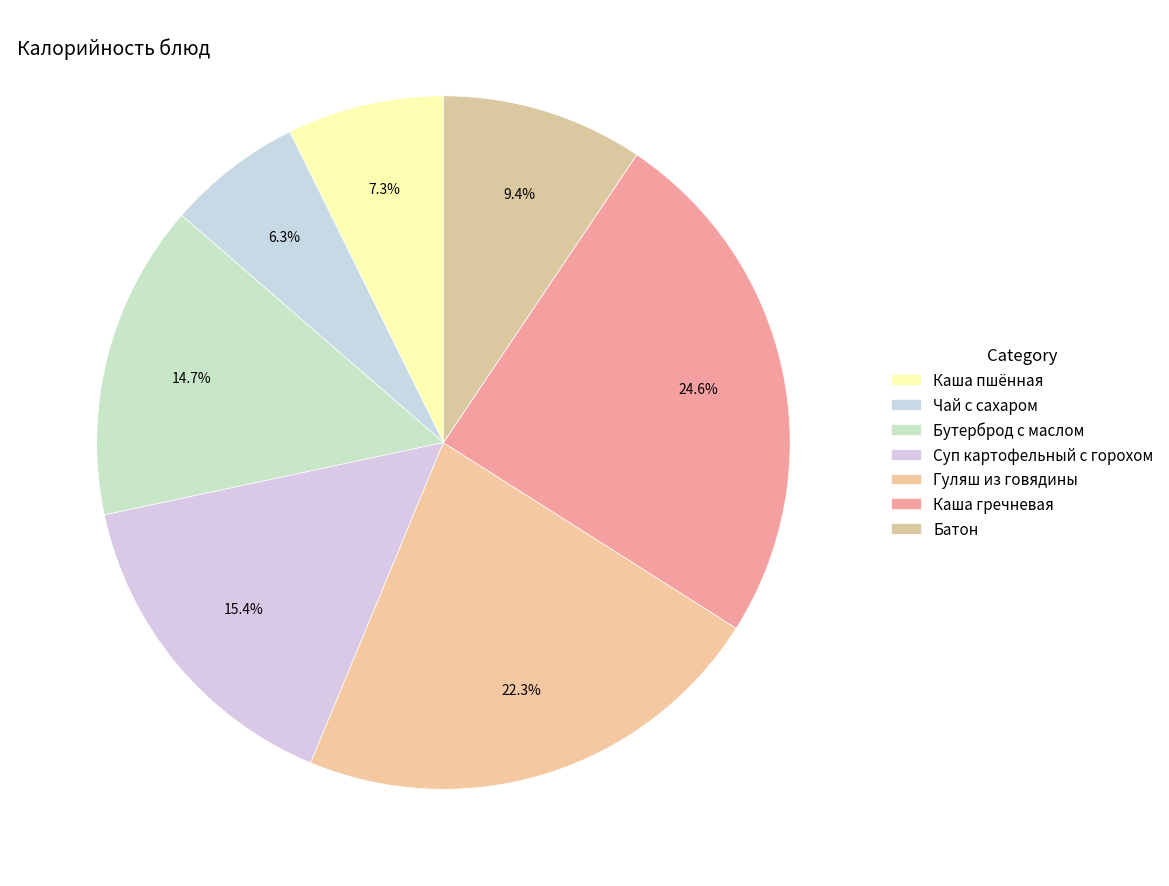

Count the number of slices in the pie.

7